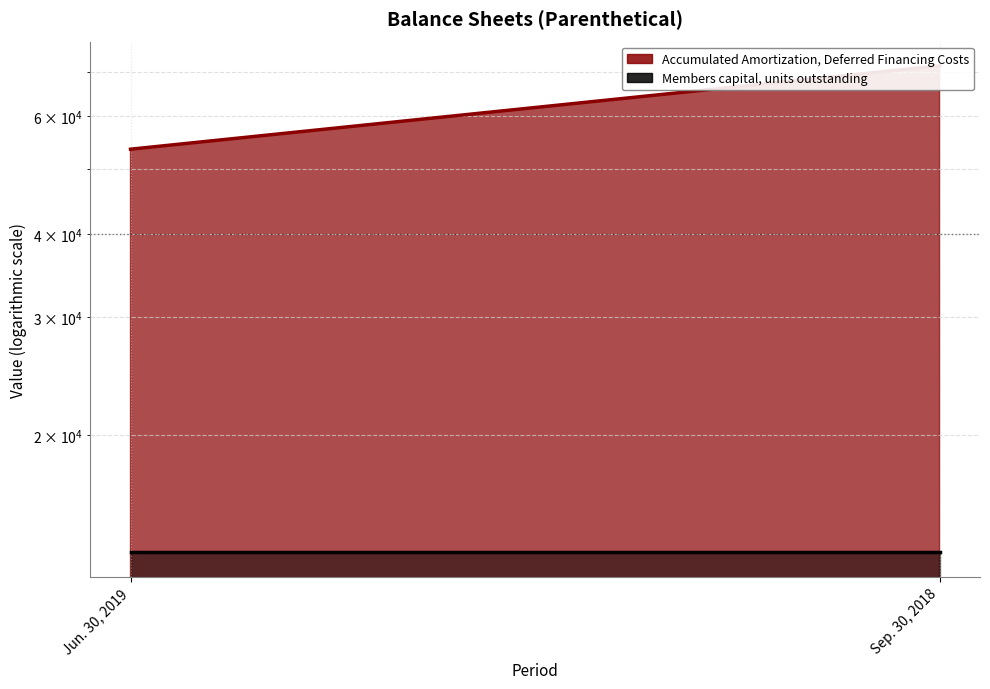

Which series has the widest spread of values?

Accumulated Amortization, Deferred Financing Costs